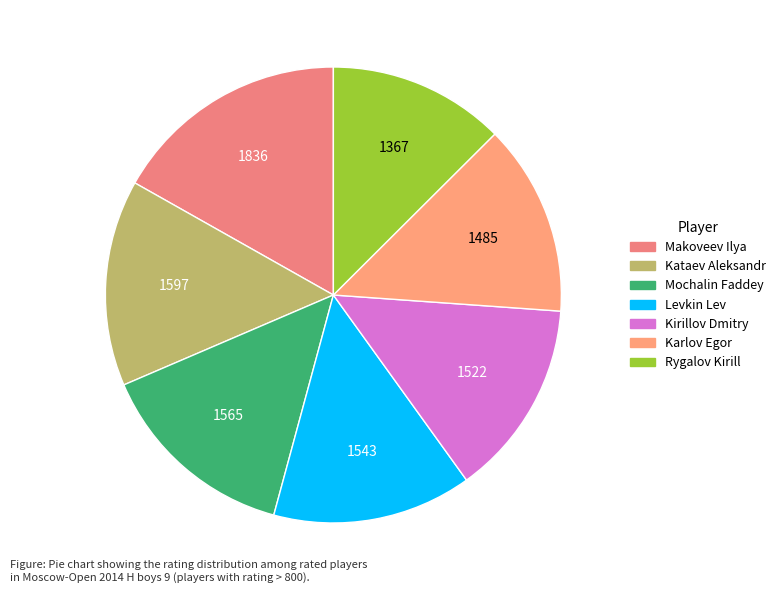

Is it true that Rygalov Kirill is 13% of the pie?

True